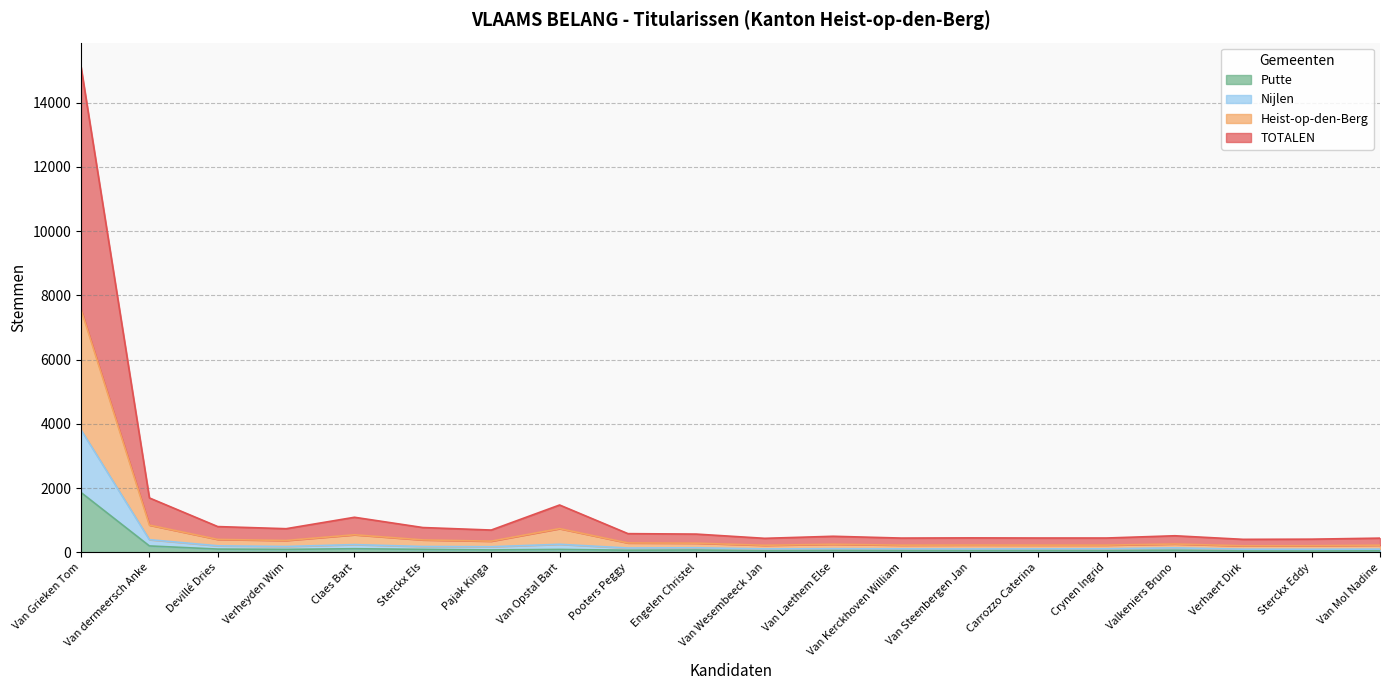

What is the highest value of the Putte series?

1861